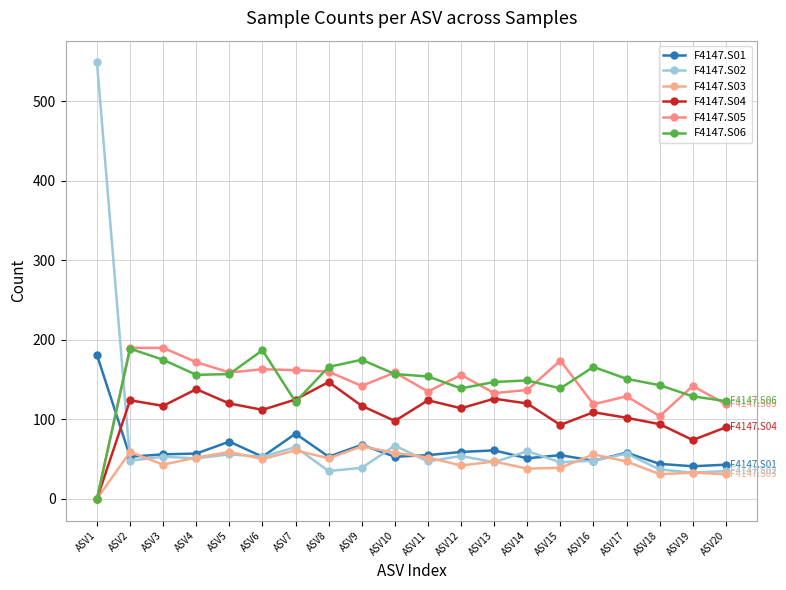

What is the approximate value of F4147.S03 at ASV17, to the nearest 10?

50